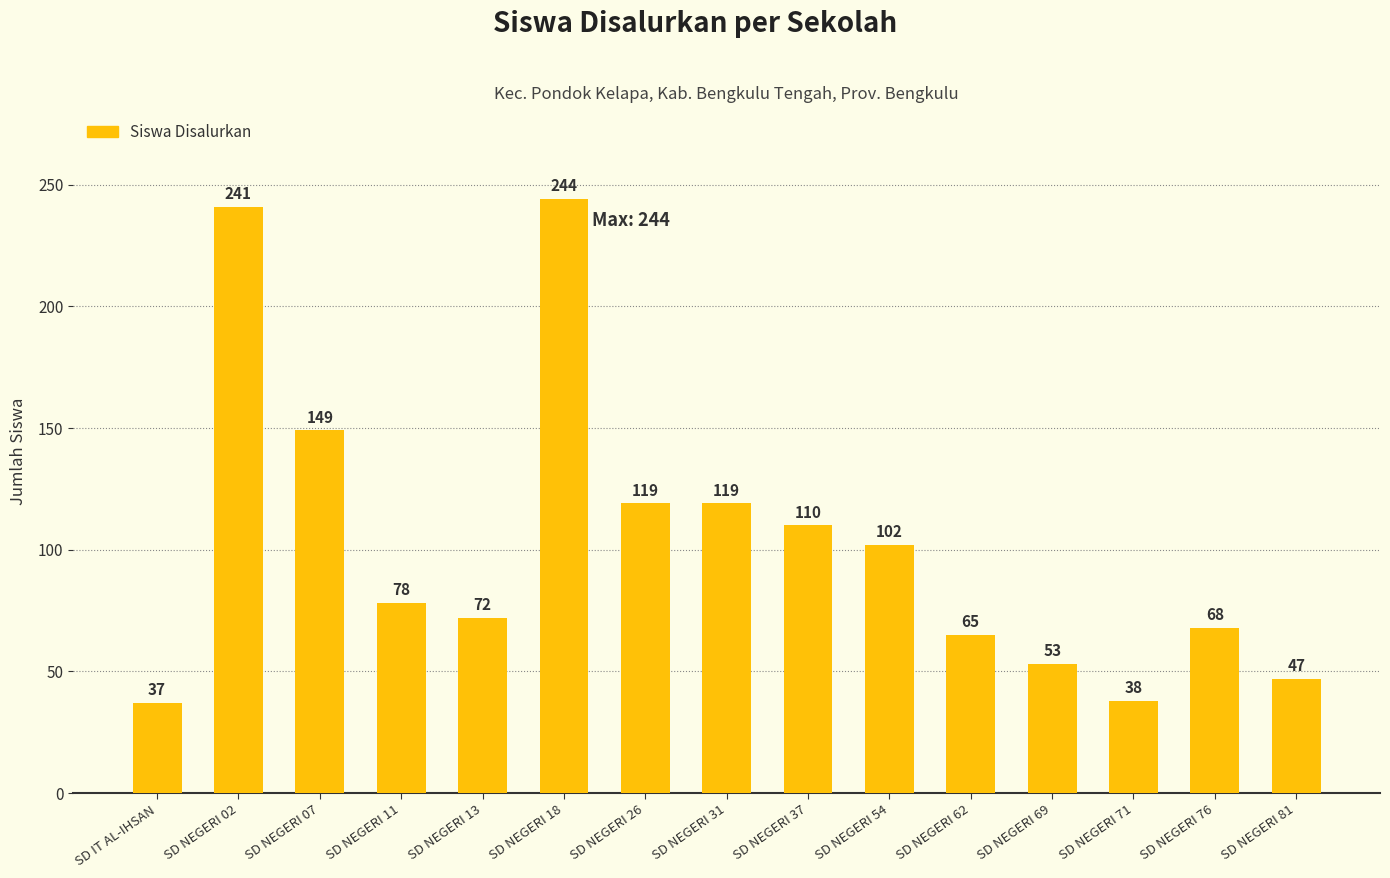

The chart shows a value of 159 at SD NEGERI 02. True or false?

False